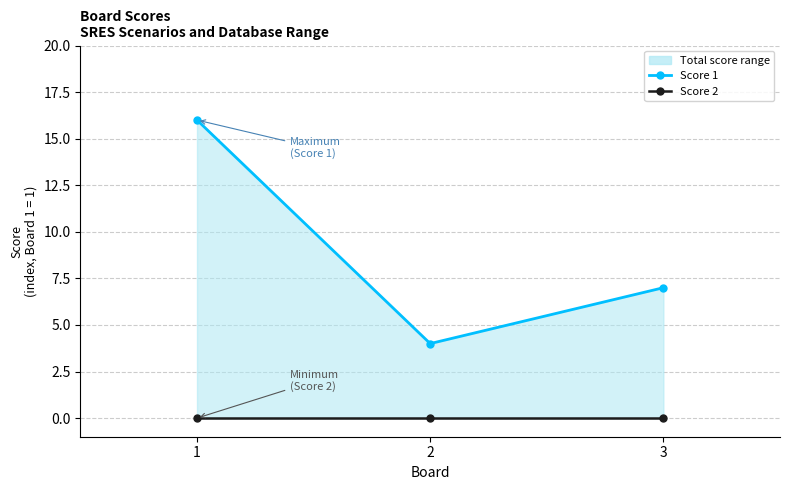

Which series has the largest total across all categories?

Score 1